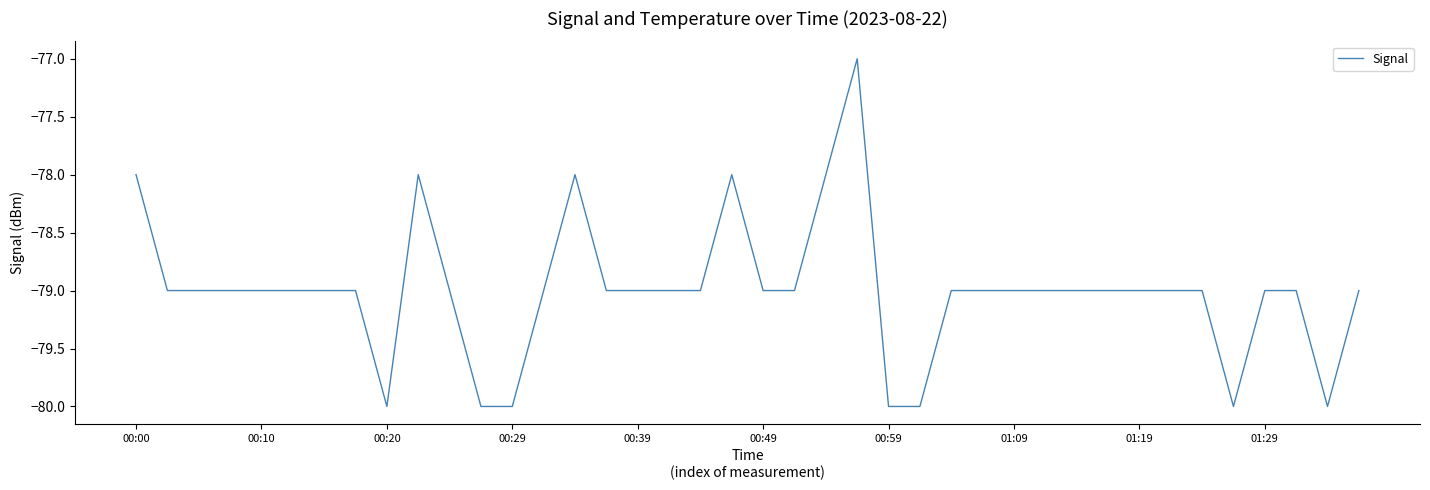

What is the smallest value displayed?

-80